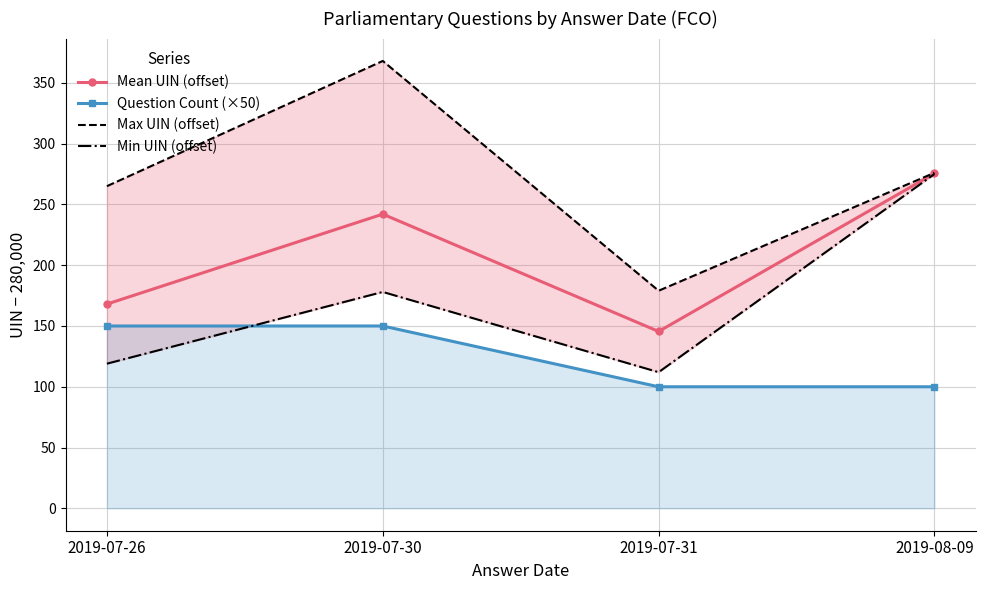

Which series has the widest spread of values?

Max UIN (offset)